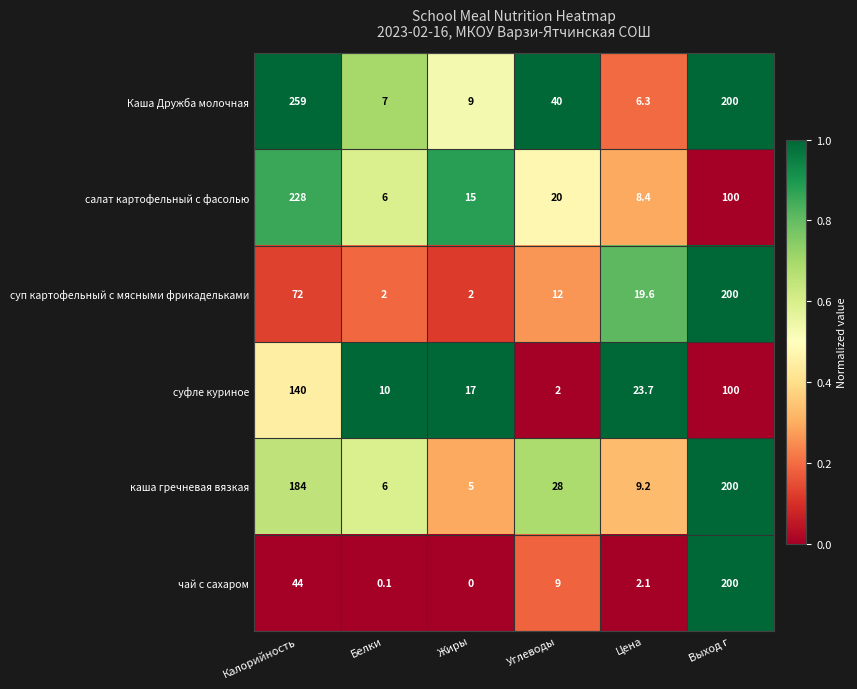

True or false: суфле куриное has a value of 77.3 at Калорийность.

False